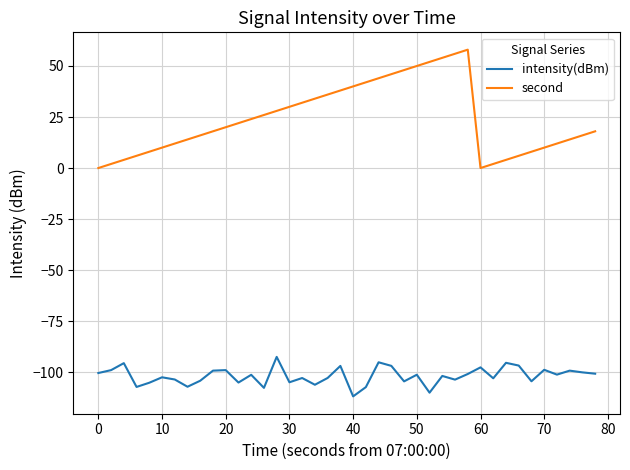

True or false: second and intensity(dBm) cross at least once.

False